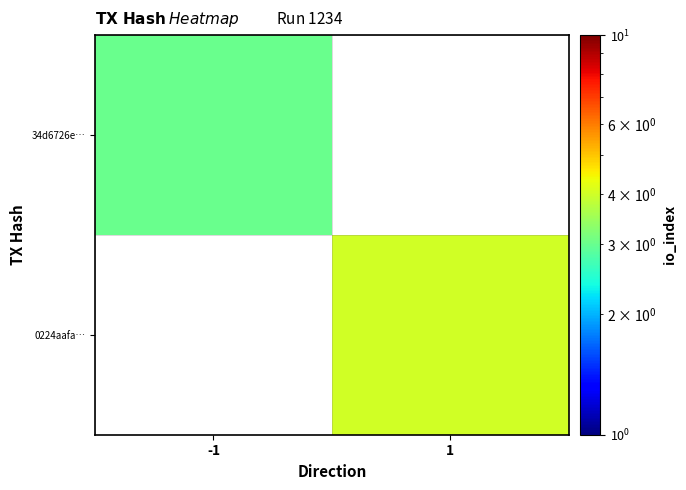

What is the greatest value displayed?

4.0